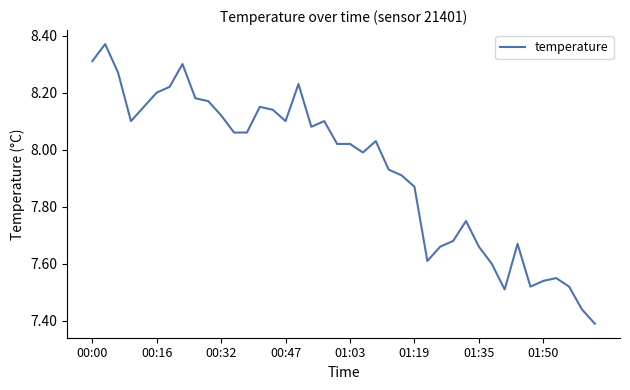

What is the difference between the second highest and second lowest values?

0.9